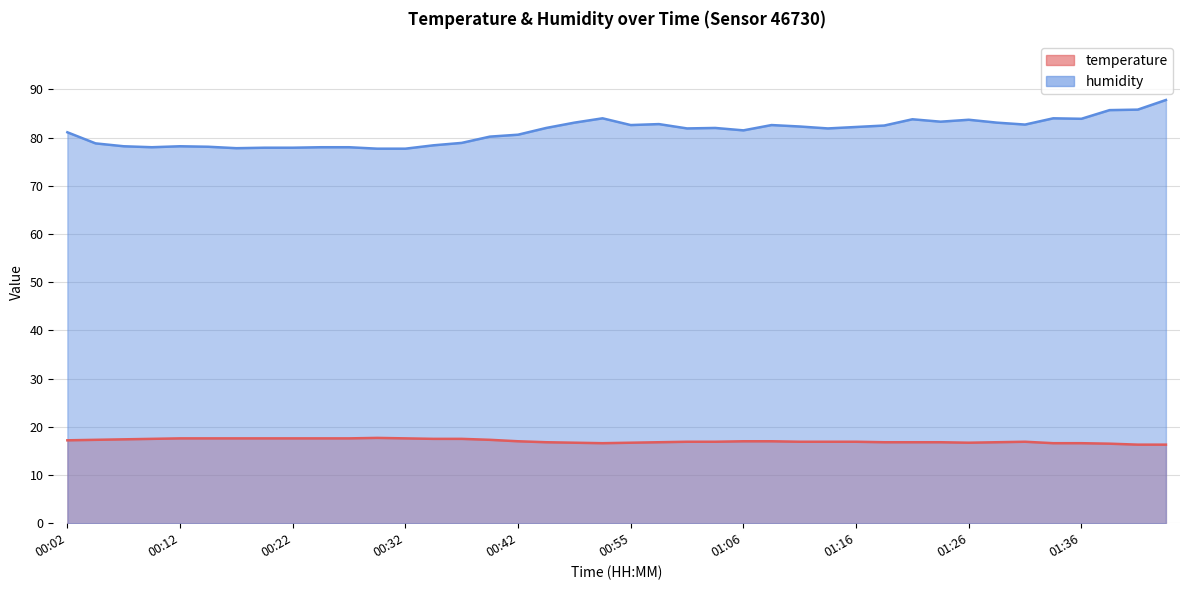

The humidity series shows 78.0 at 00:09. True or false?

True